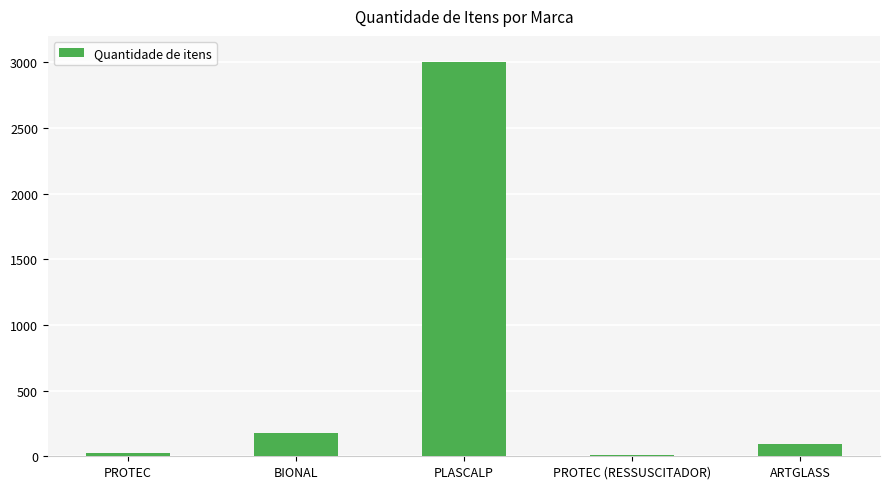

Between BIONAL and PROTEC, which is larger?

BIONAL